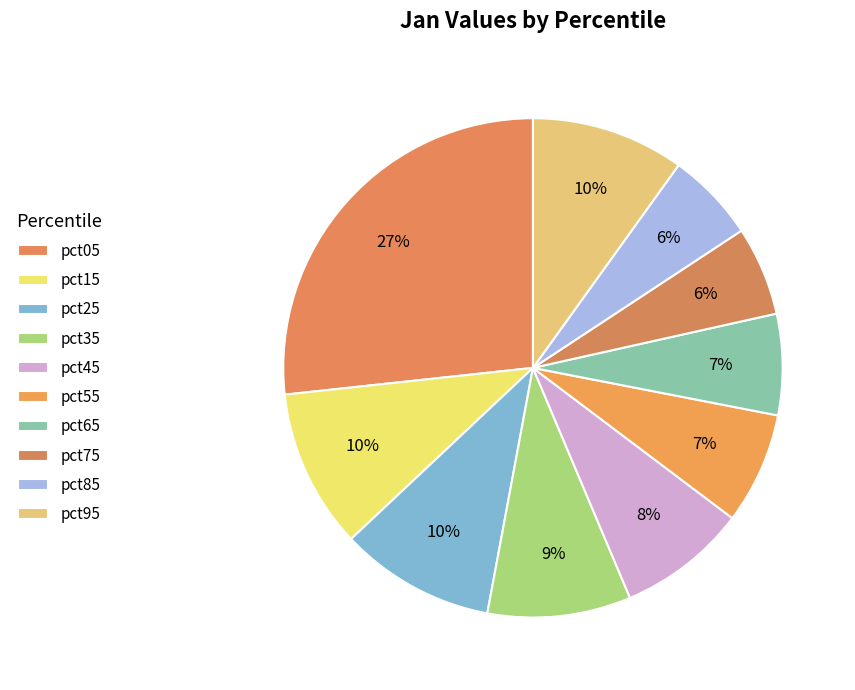

How many slices are in this pie chart?

10